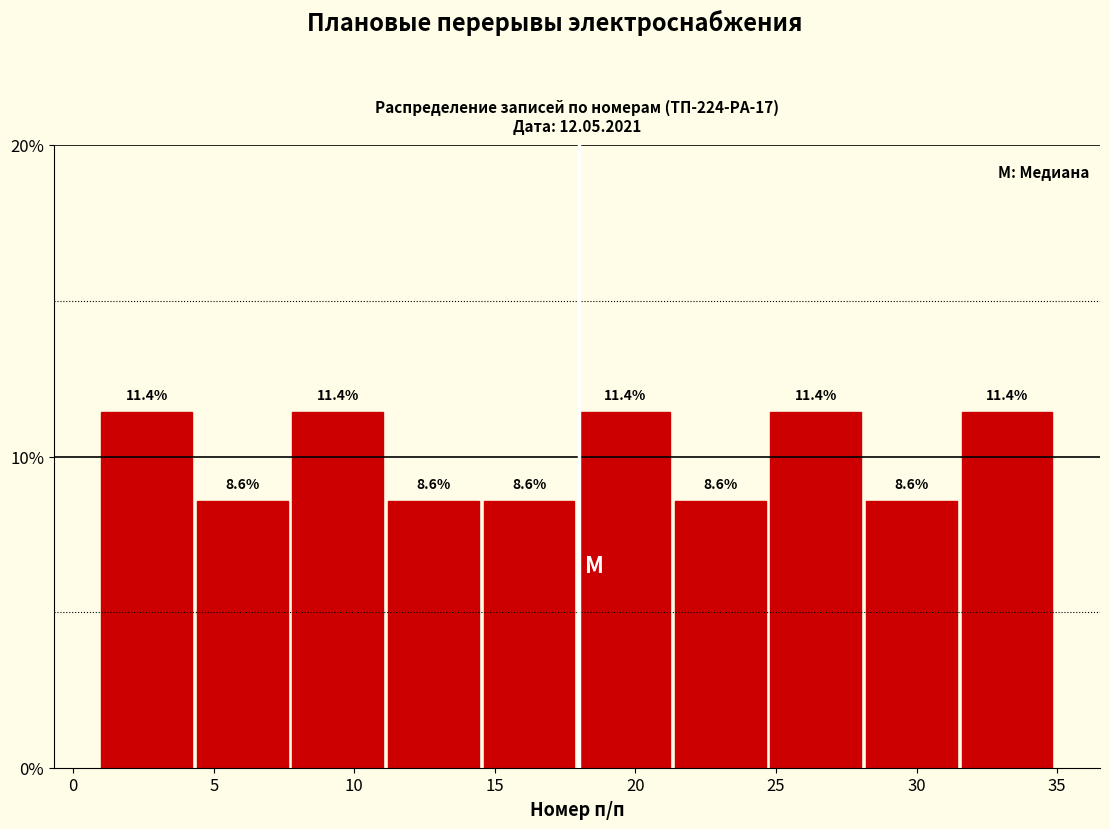

Reading left to right, transcribe this chart: for each bar, give the range it covers on the x-axis and its height. The bar edges are not printed on the chart, so give them approximately, as read against the axis.

1.0 to 4.4: 11.4
4.4 to 7.8: 8.6
7.8 to 11.2: 11.4
11.2 to 14.6: 8.6
14.6 to 18.0: 8.6
18.0 to 21.4: 11.4
21.4 to 24.8: 8.6
24.8 to 28.2: 11.4
28.2 to 31.6: 8.6
31.6 to 35.0: 11.4